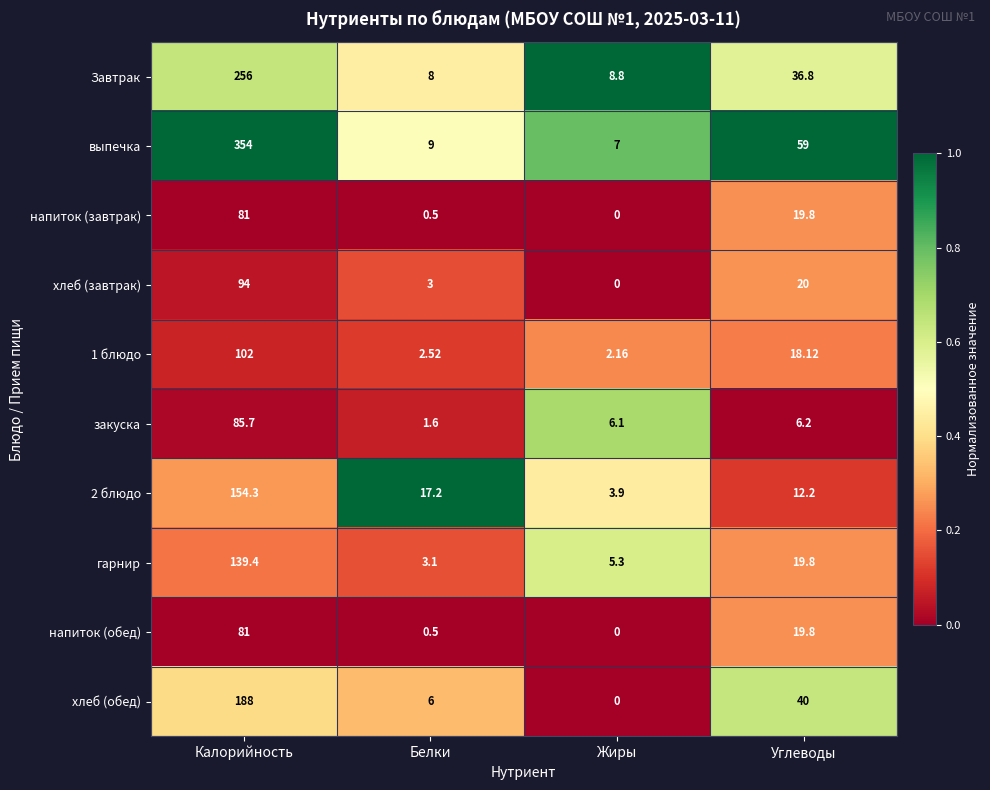

Where is хлеб (завтрак) nearest to the value 47?

Углеводы